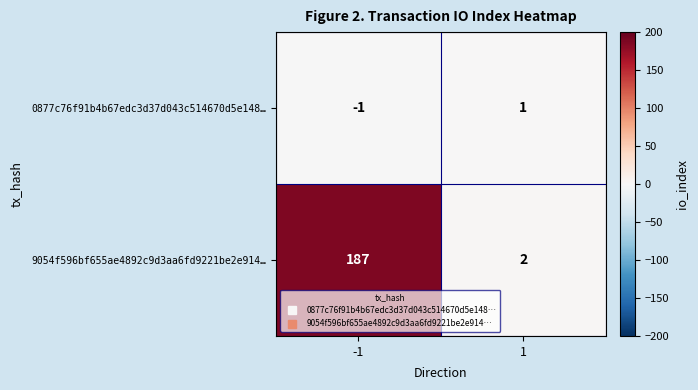

What is the spread (max minus min) of values at -1?

188